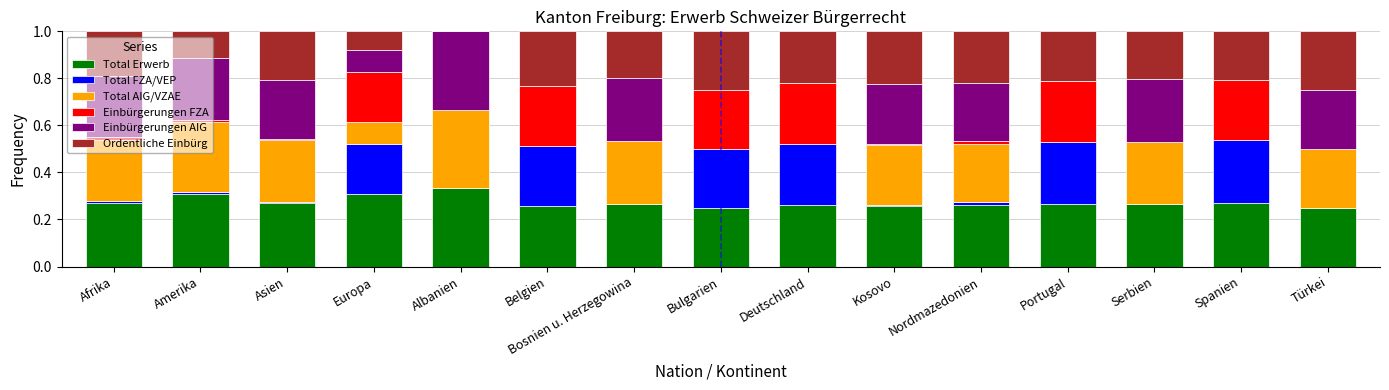

What is the total value across all series at Deutschland?

1.0